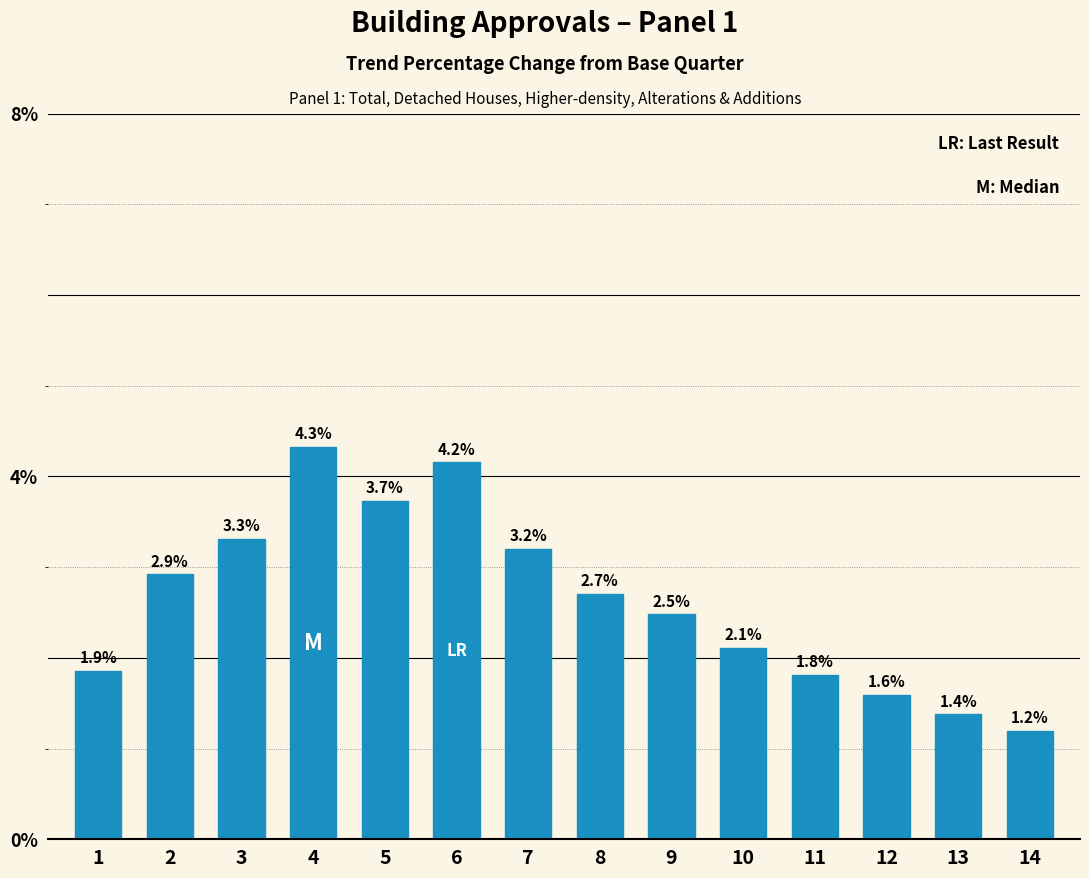

Reading right to left, what are all the values shown in this chart?

1.2	1.4	1.6	1.8	2.1	2.5	2.7	3.2	4.2	3.7	4.3	3.3	2.9	1.9